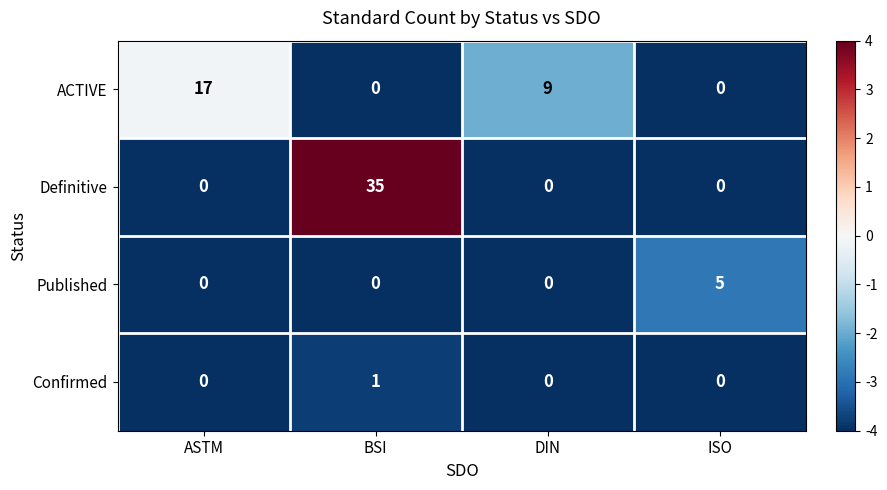

Reading left to right, what are all the values shown in this chart?

ACTIVE: 17	0	9	0
Definitive: 0	35	0	0
Published: 0	0	0	5
Confirmed: 0	1	0	0